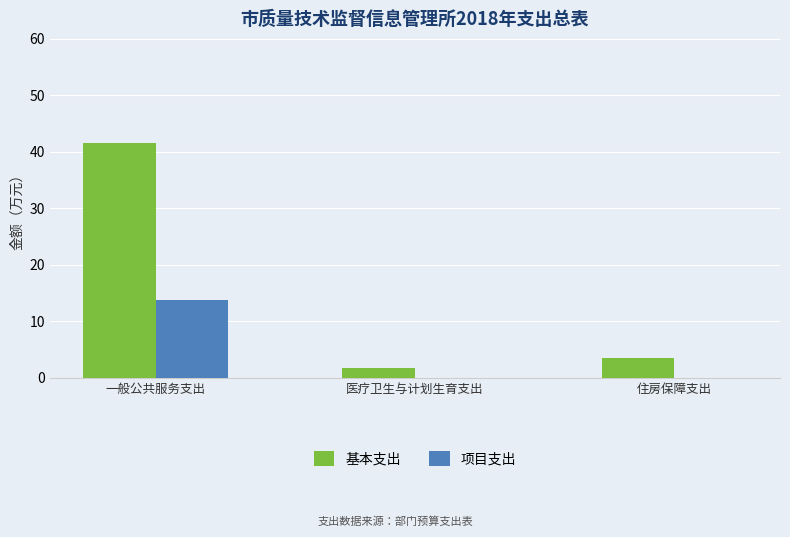

Is the value of 项目支出 at 医疗卫生与计划生育支出 greater than the value of 基本支出 at 住房保障支出?

No